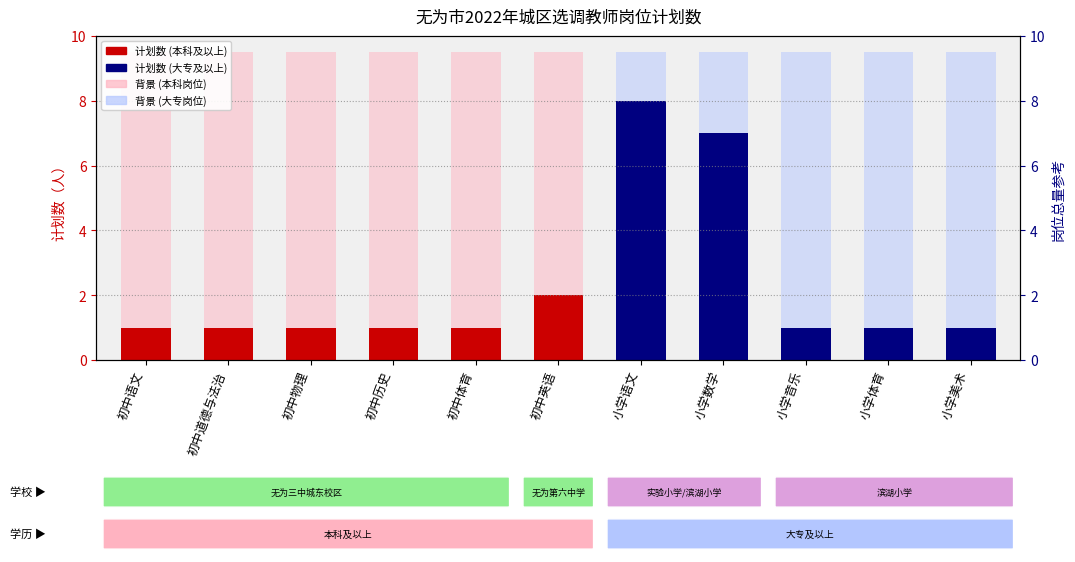

What is the maximum value shown in the chart?

8